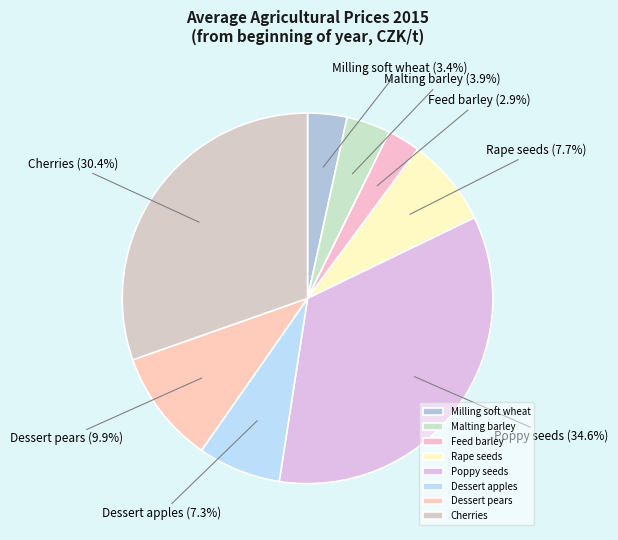

Is Dessert apples the majority of the pie?

No